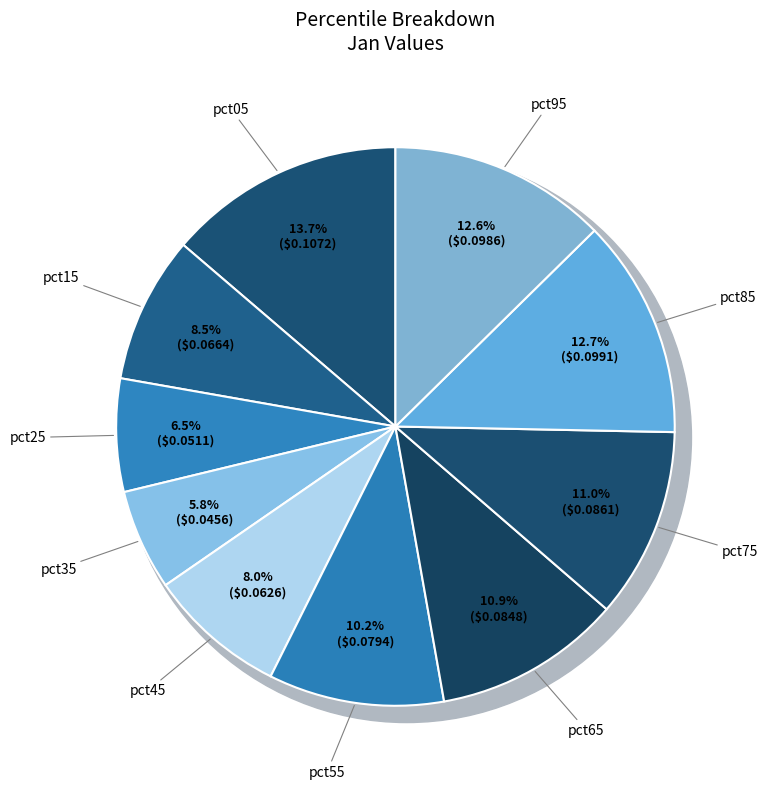

Between pct95 and pct45, which is larger?

pct95